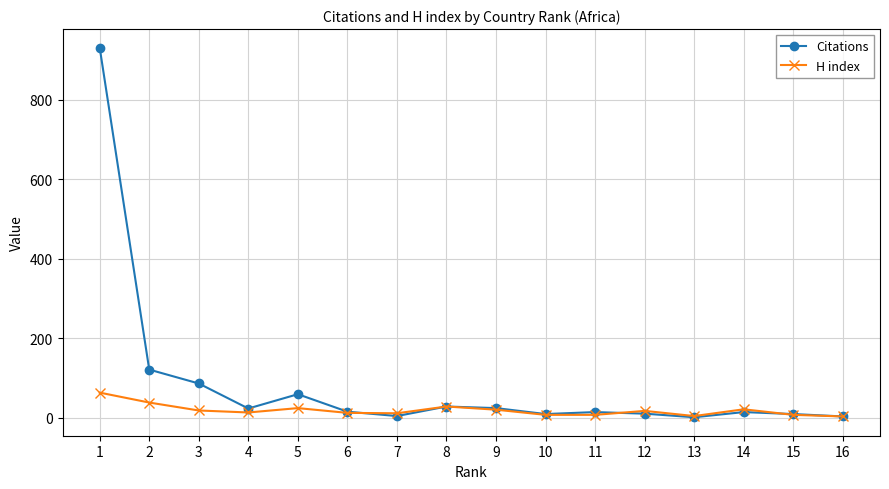

Does the chart have visible grid lines?

Yes